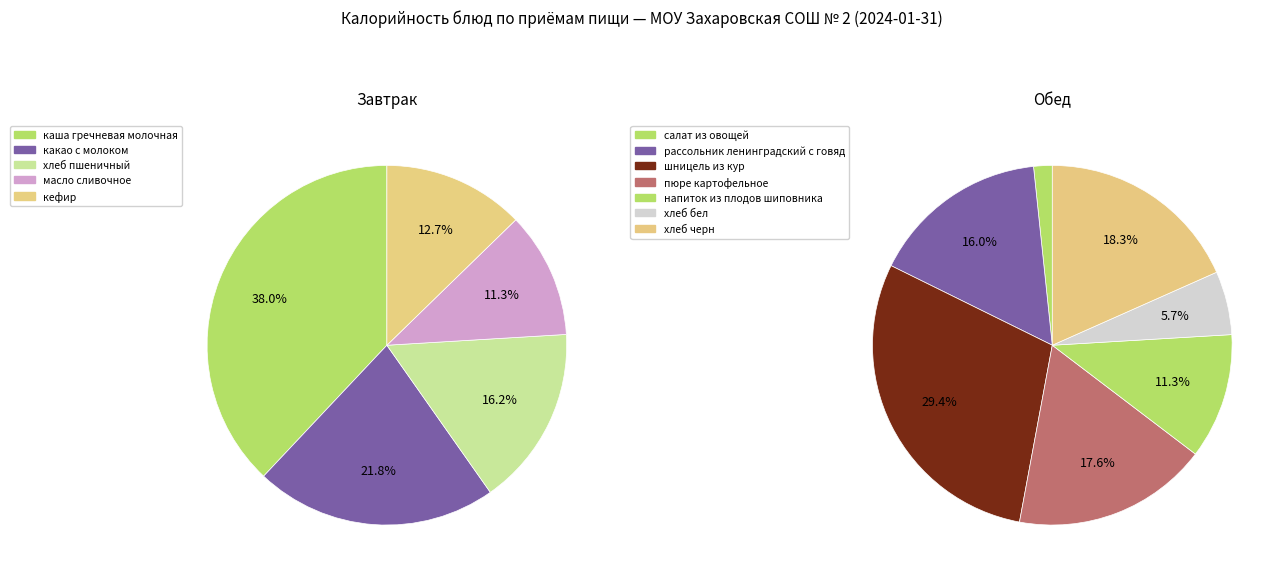

Is it true that пюре картофельное is 23% of the pie?

False